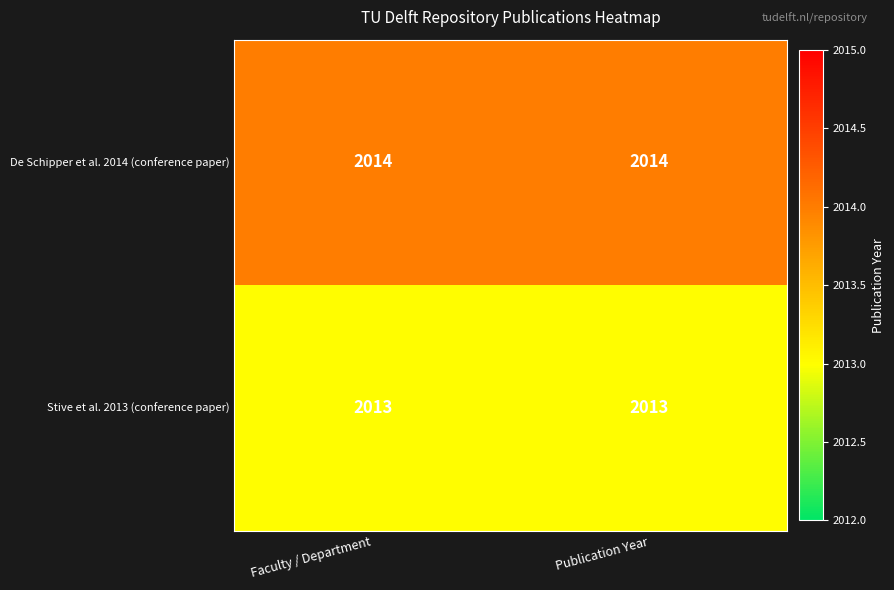

At how many categories does at least one series exceed 2013?

2